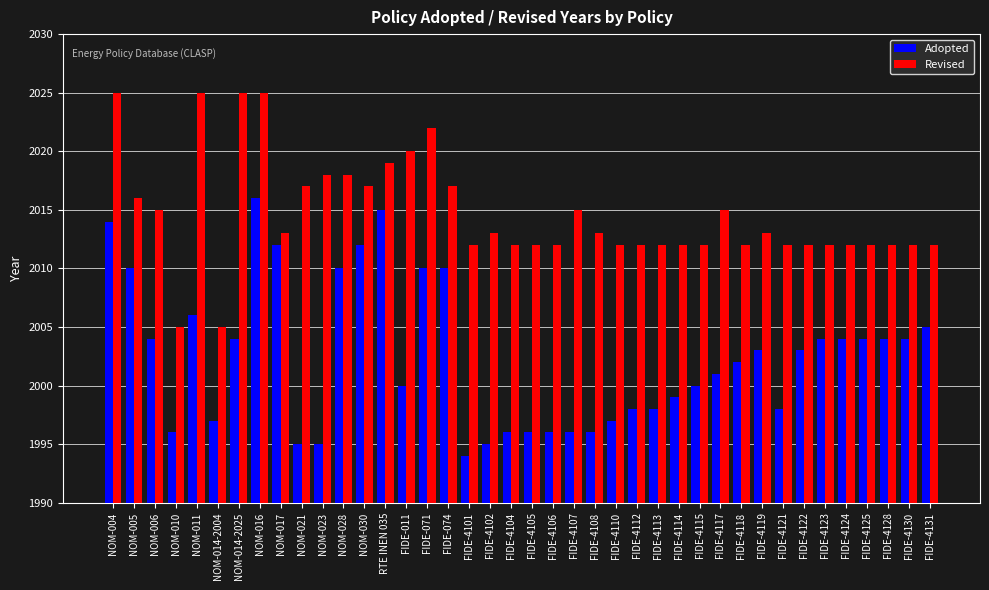

What is the label of the 4th bar from the left?

NOM-010